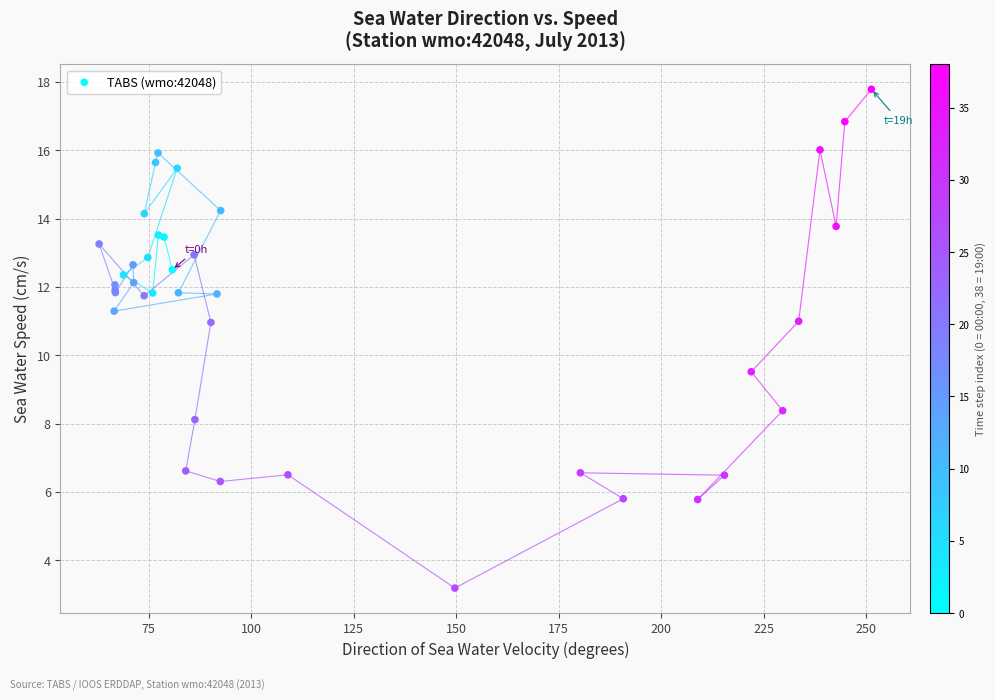

What Y value in the scatter plot is closest to 10?

9.5